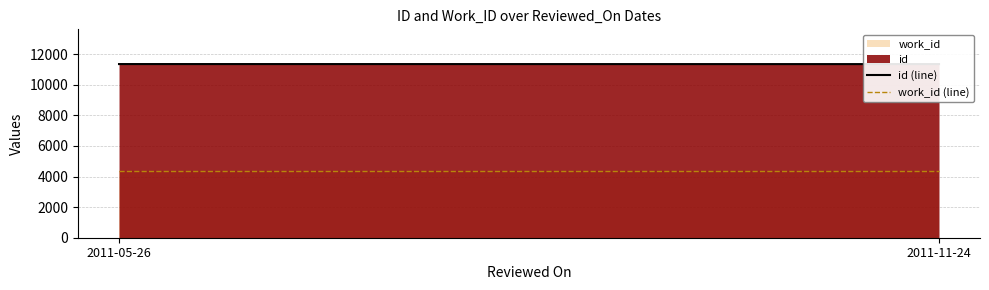

Rank the categories by work_id (line) value from lowest to highest.

2011-05-26, 2011-11-24